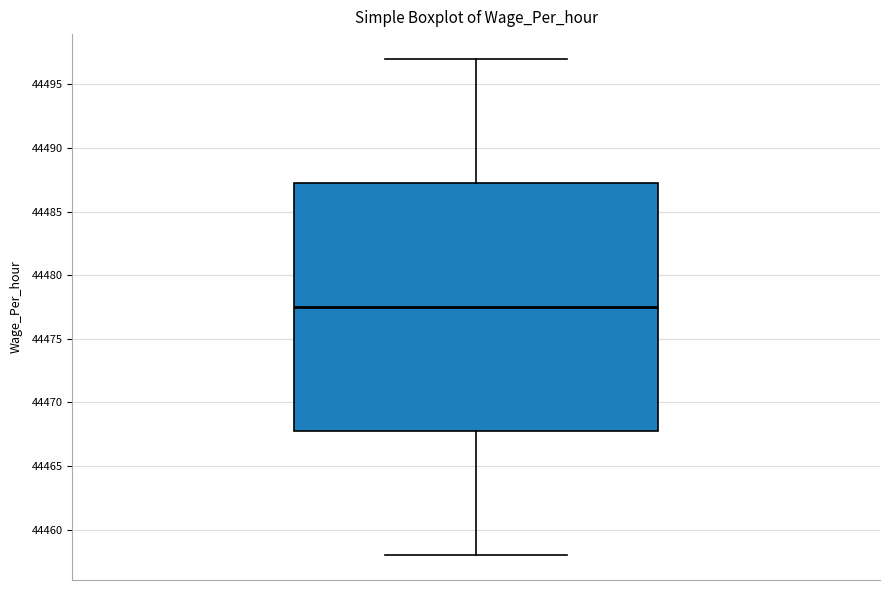

Read this box plot against the y-axis: the position of the median line, the range covered by the box, and the ends of both whiskers. The values are not printed on the chart, so give them approximately, as read against the axis.

median 44477.5, box 44468.0 to 44487.5, whiskers 44458.0 to 44497.0